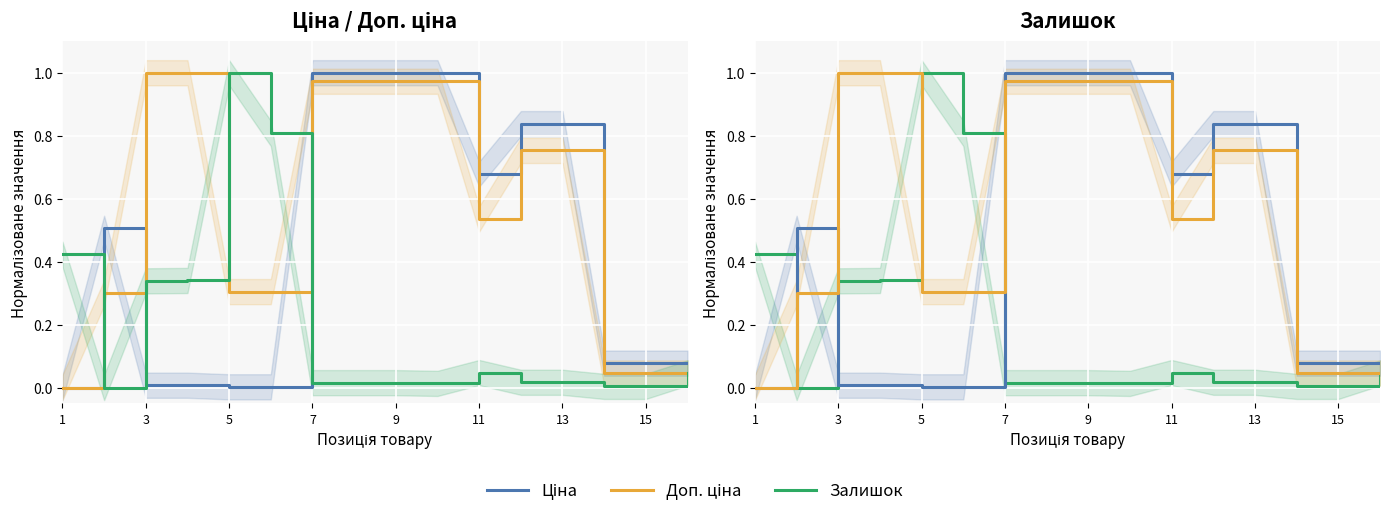

Which label corresponds to the smallest value in the chart?

1